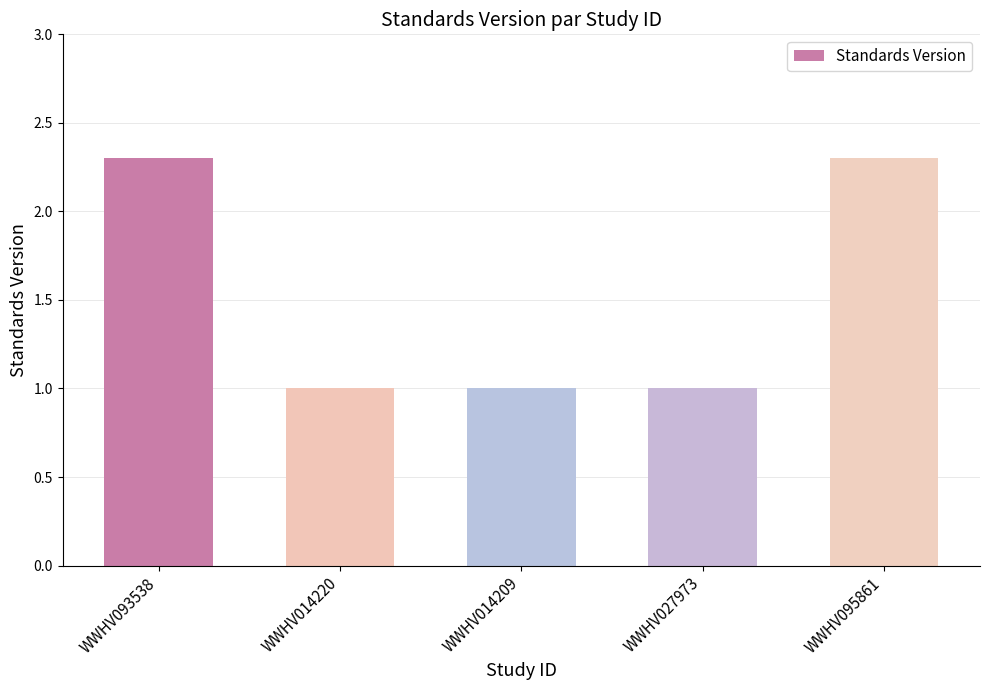

Does the chart contain any negative values?

No